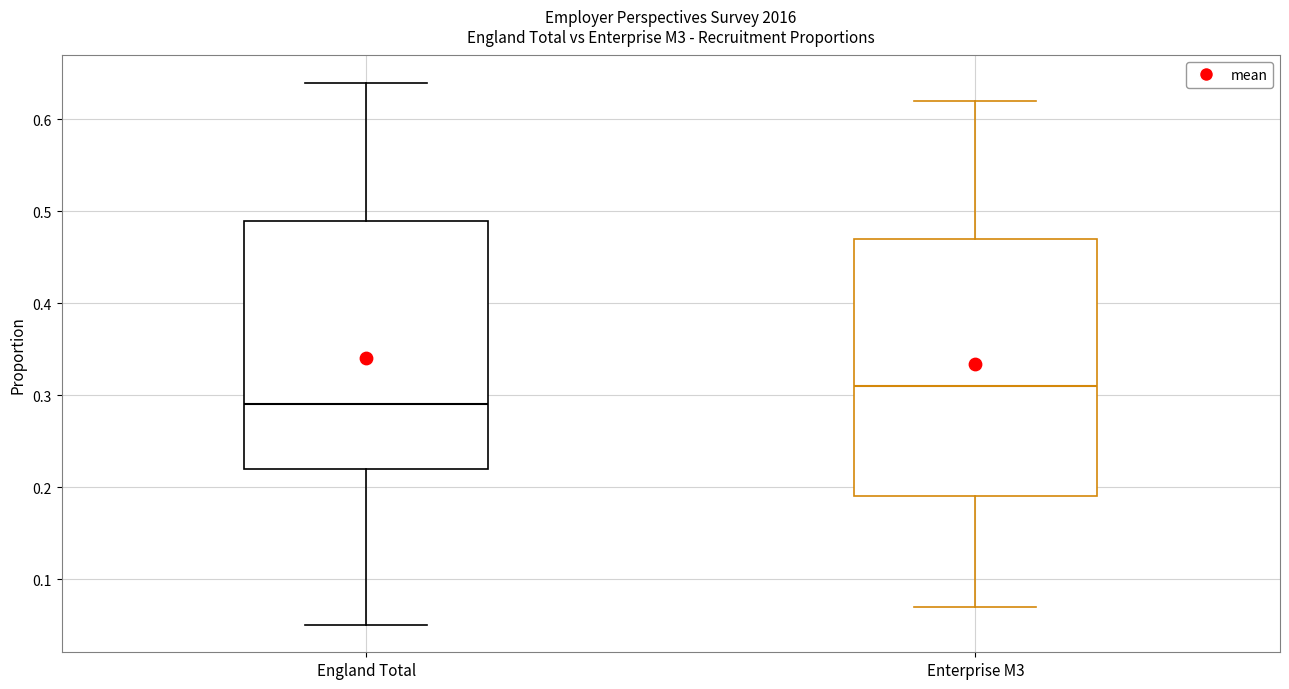

Where does the upper whisker of the box for Enterprise M3 end on the y-axis? The values are not printed on the chart, so give them approximately, as read against the axis.

0.62